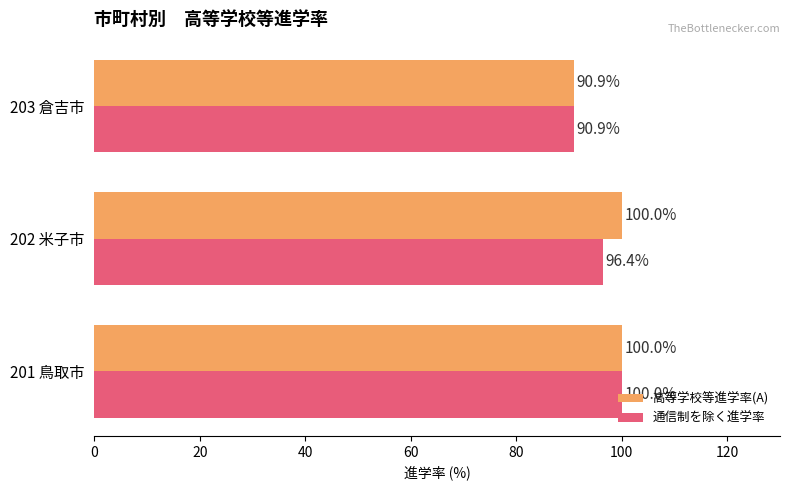

What are all the series names shown in the legend?

高等学校等進学率(A), 通信制を除く進学率